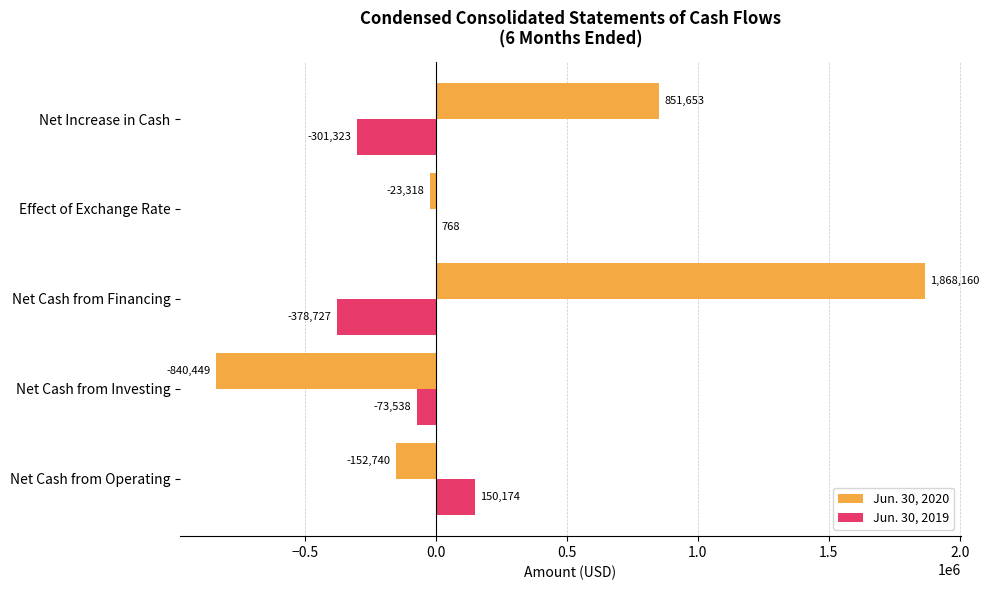

Which series changed the most between Net Cash from Investing and Effect of Exchange Rate?

Jun. 30, 2020